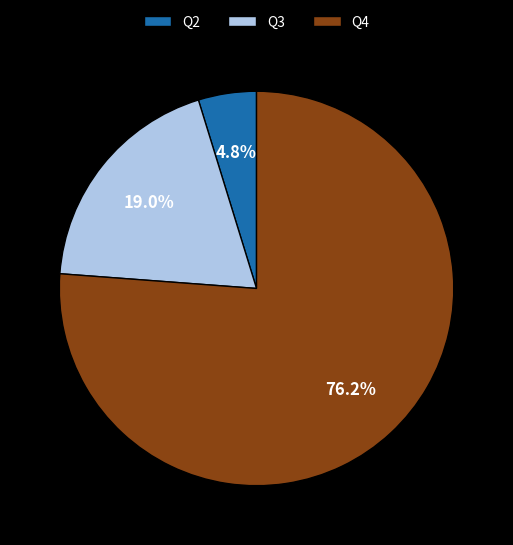

To the nearest percent, what portion does Q2 represent?

5%